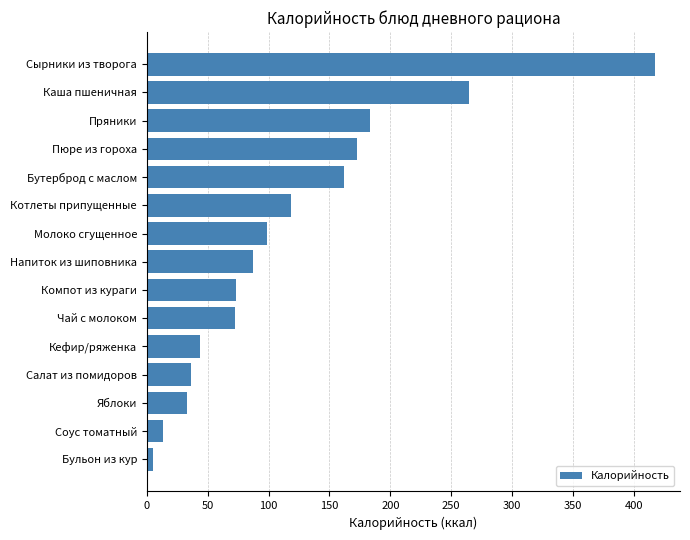

What is the average value?

118.6